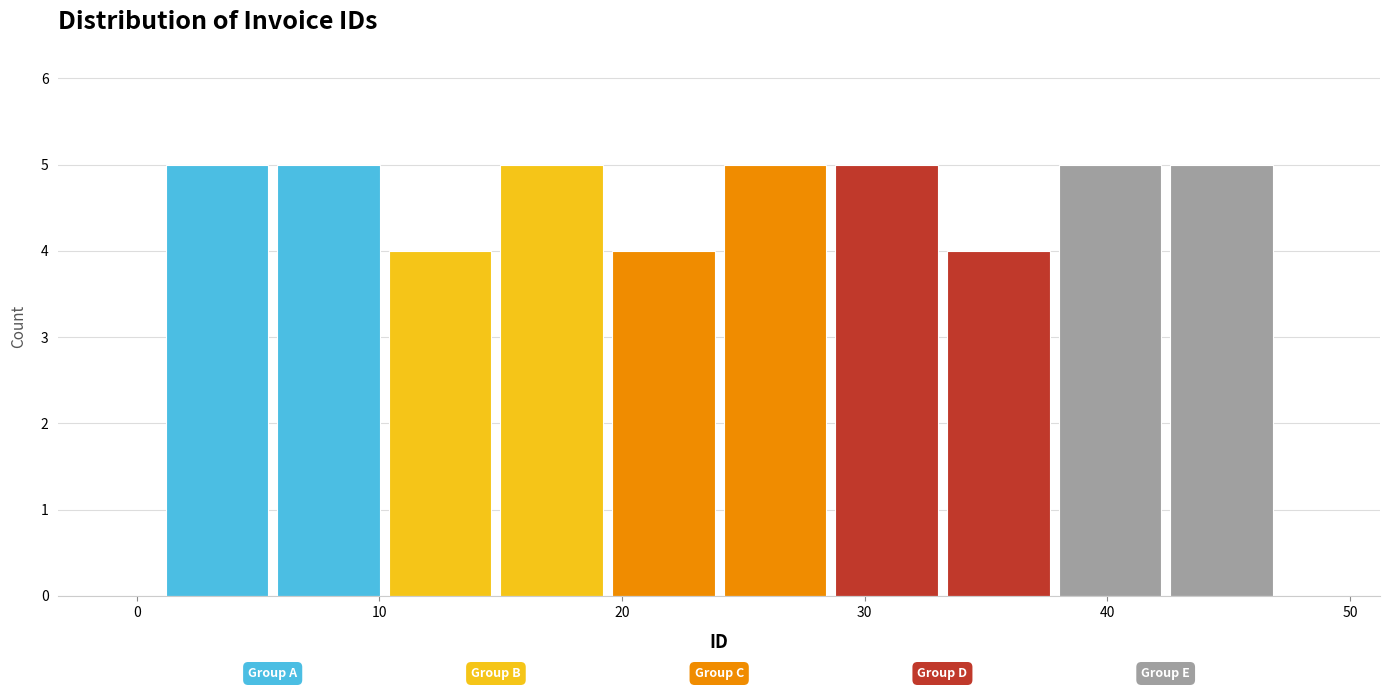

What is the height of the bar covering 19.4 to 24.0 on the x-axis? Neither the bar edges nor the heights are printed on the chart, so give them approximately, as read against the axes.

4